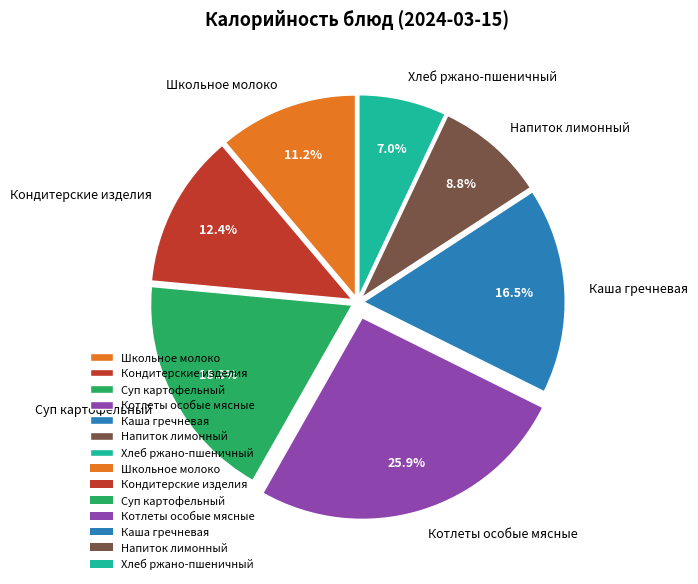

The Школьное молоко slice represents 24% of the pie. True or false?

False